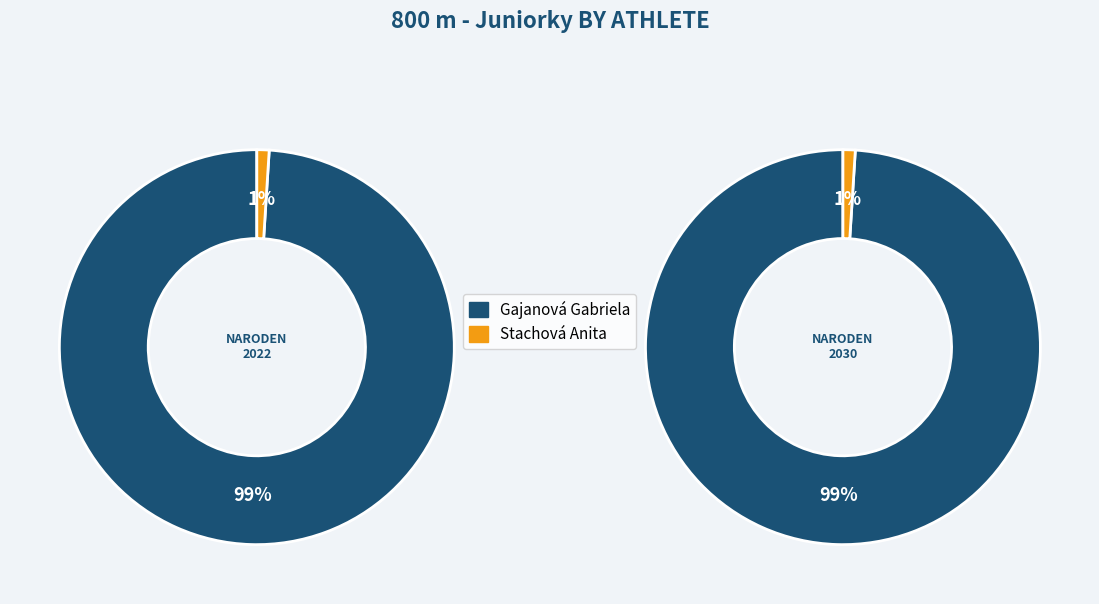

Is the sum of Gajanová Gabriela and Stachová Anita greater than half?

Yes